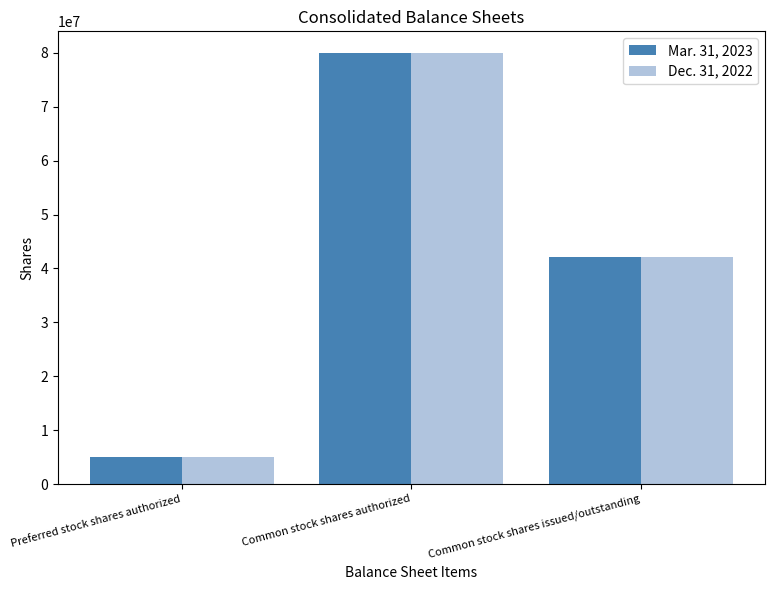

List the series in order of their overall mean, lowest first.

Dec. 31, 2022, Mar. 31, 2023